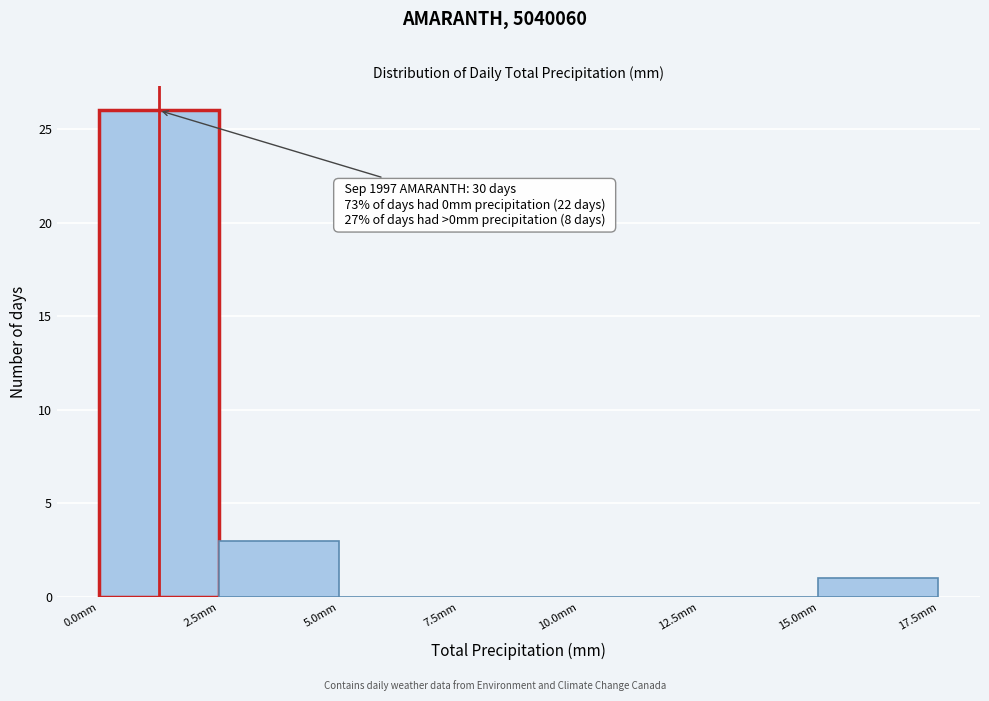

Which range on the x-axis has the tallest bar?

0.0 to 2.5